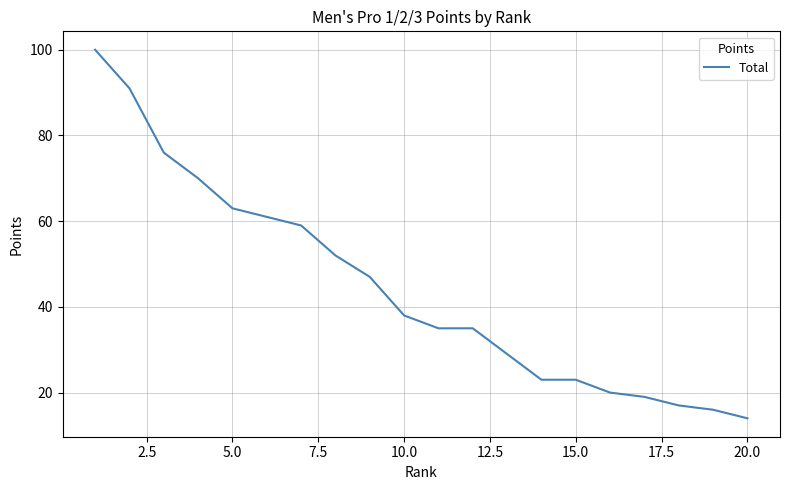

What is the greatest value displayed?

100